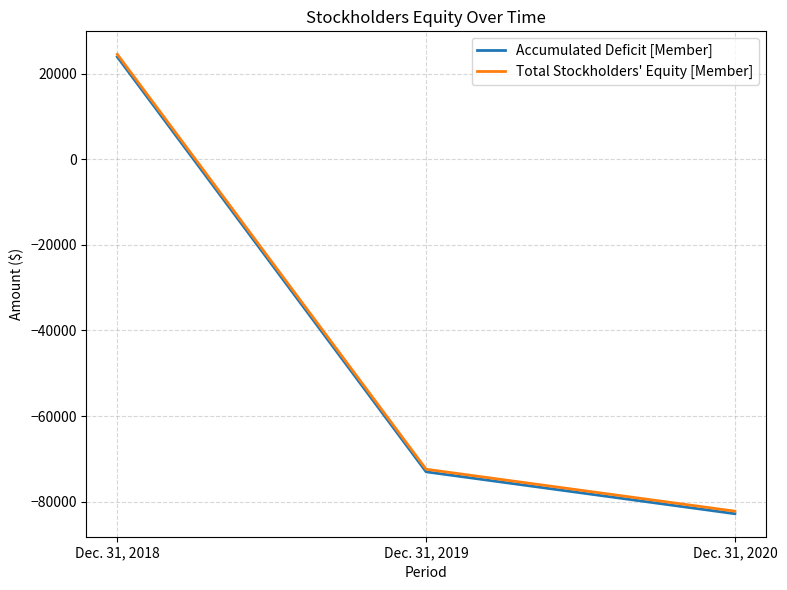

True or false: Total Stockholders' Equity [Member] has a value of -127415 at Dec. 31, 2019.

False